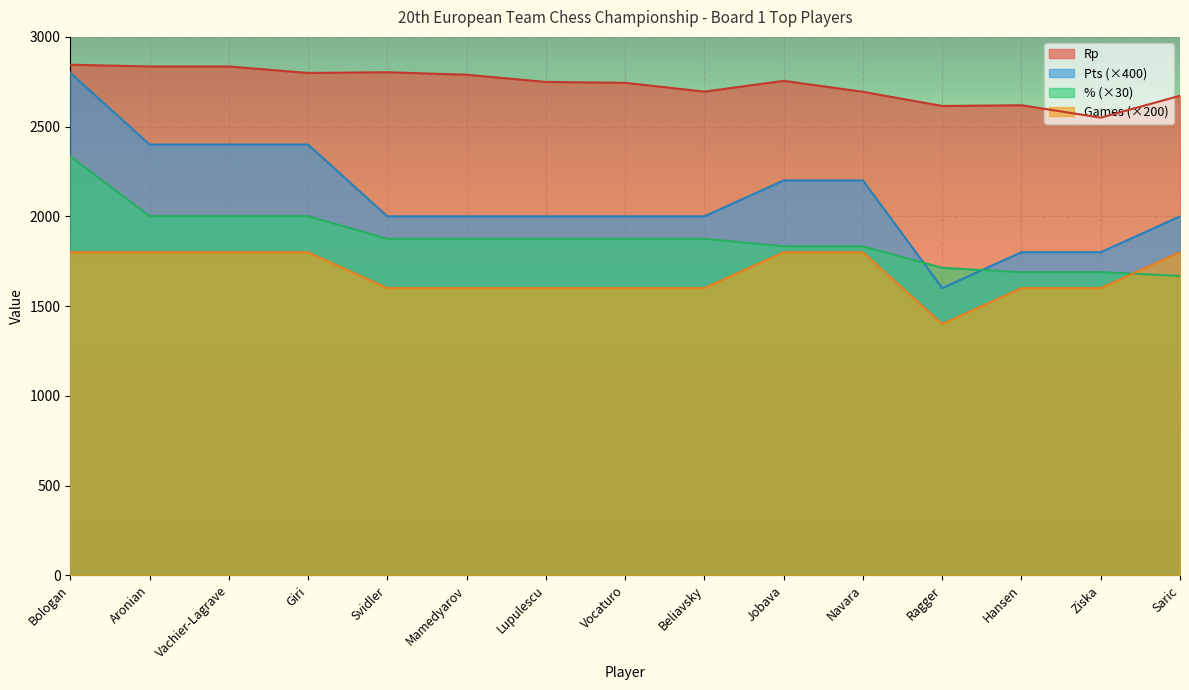

Rank the series at Vocaturo from lowest to highest value.

Games (×200), % (×30), Pts (×400), Rp